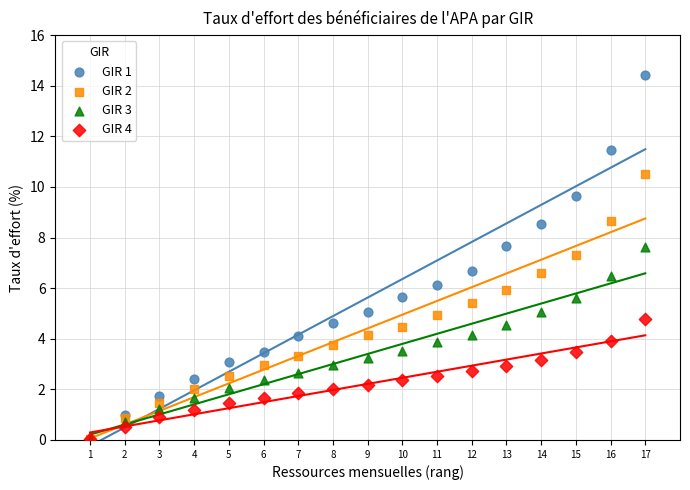

Which series contains the highest Y value?

GIR 1